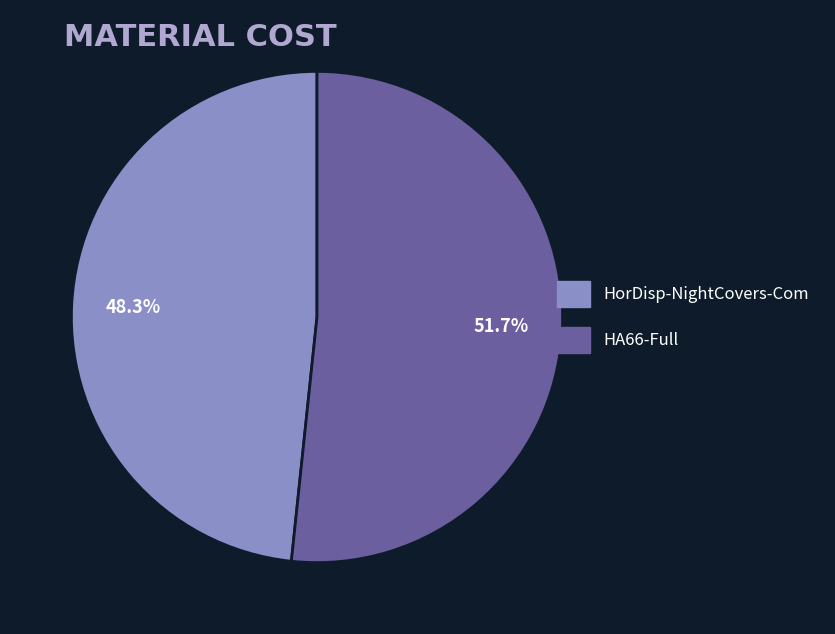

Combined, what portion of the pie is HA66-Full and HorDisp-NightCovers-Com?

100.0%